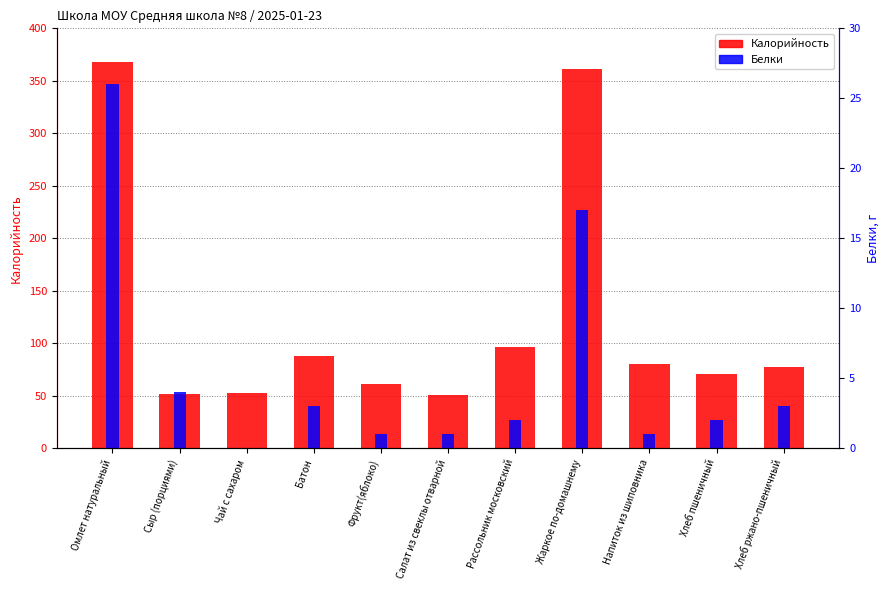

Between Сыр (порциями) and Фрукт(яблоко), which is larger?

Фрукт(яблоко)